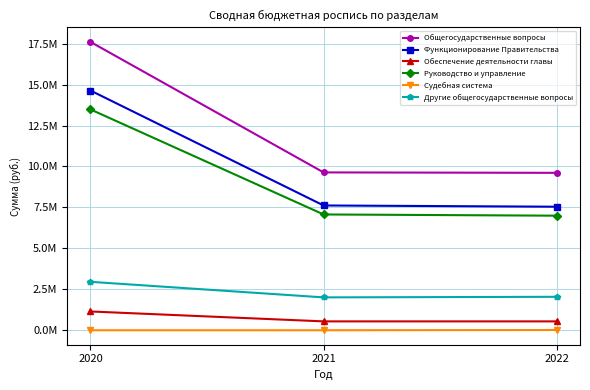

What is the difference between the maximum and minimum values in the Другие общегосударственные вопросы series?

949556.8